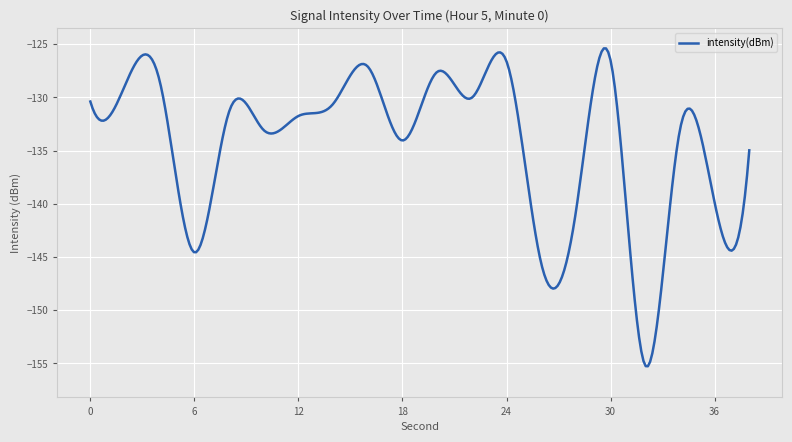

What is the average value?

-134.3